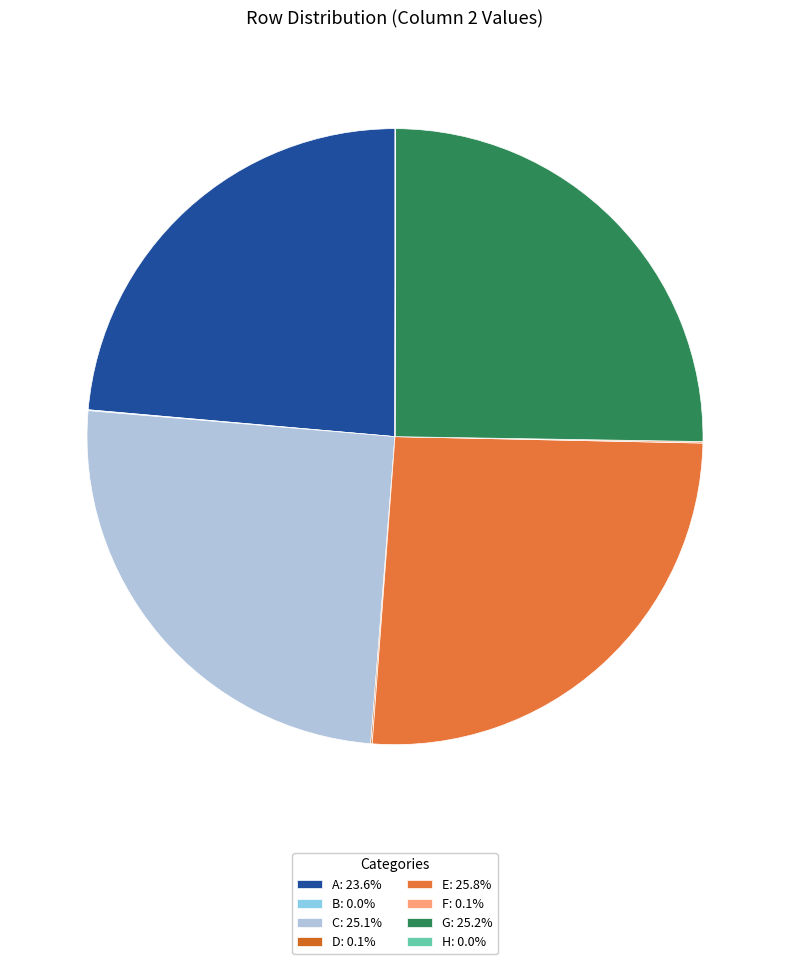

How many segments does this pie chart have?

8